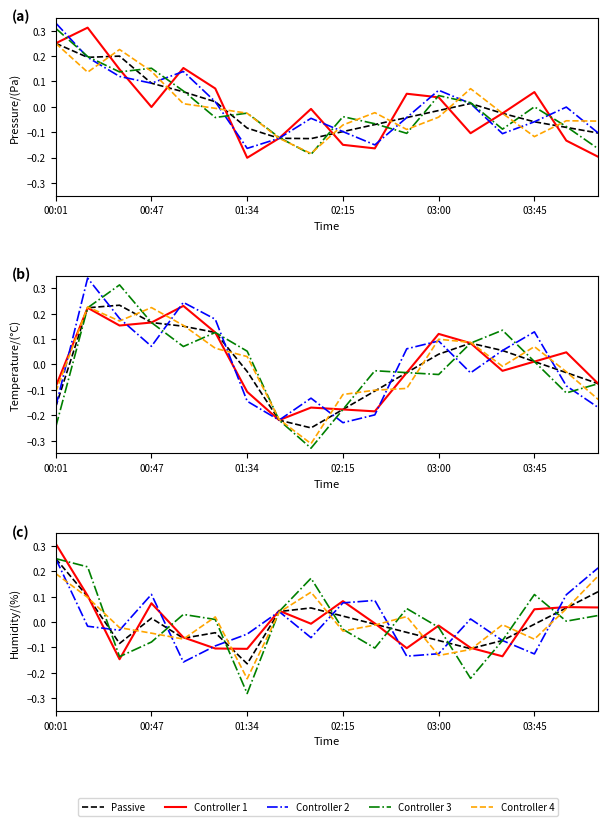

True or false: Controller 1 has a value of 0.0 at 16.

False